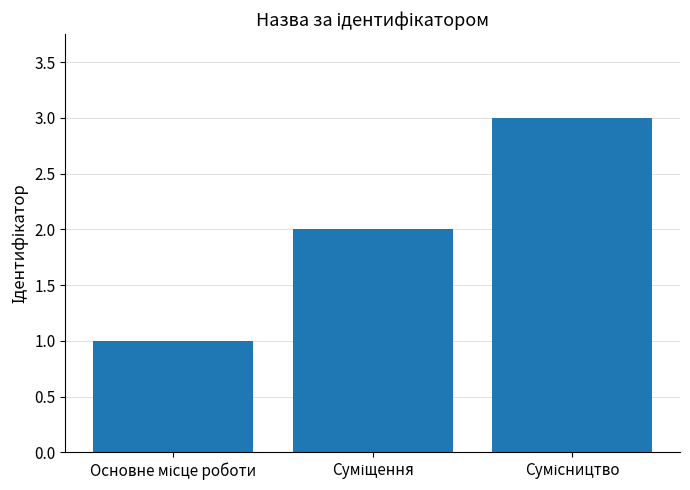

How many bars are there in total?

3